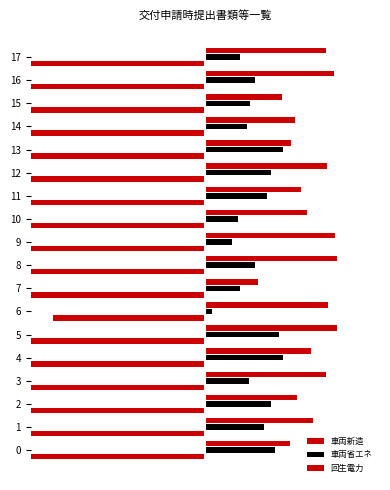

What is the difference between the highest and lowest values at 12?

2.2